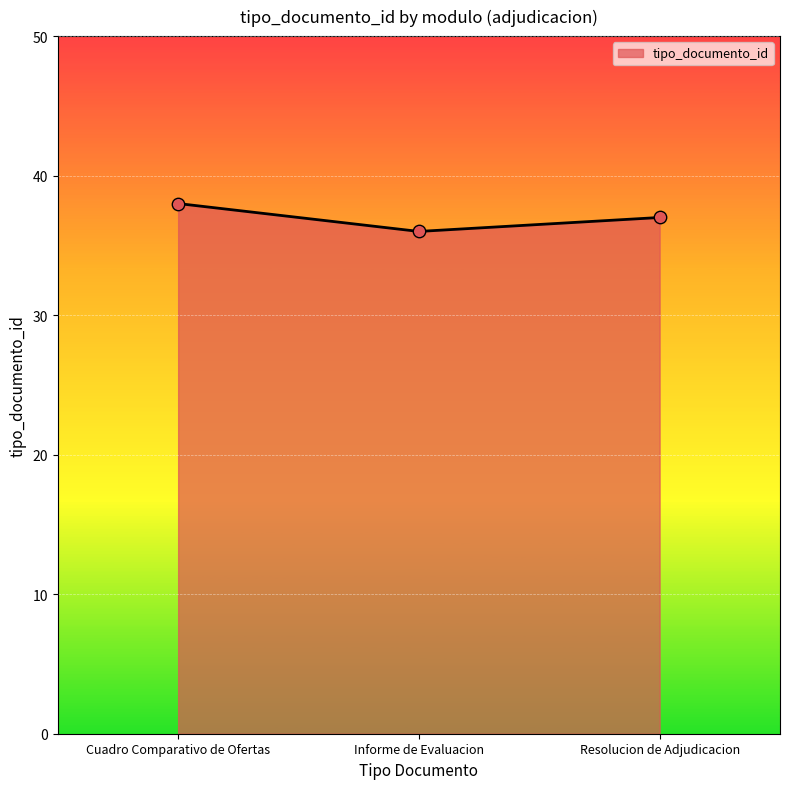

Approximately how many times larger is the value at Cuadro Comparativo de Ofertas compared to Resolucion de Adjudicacion?

1.0